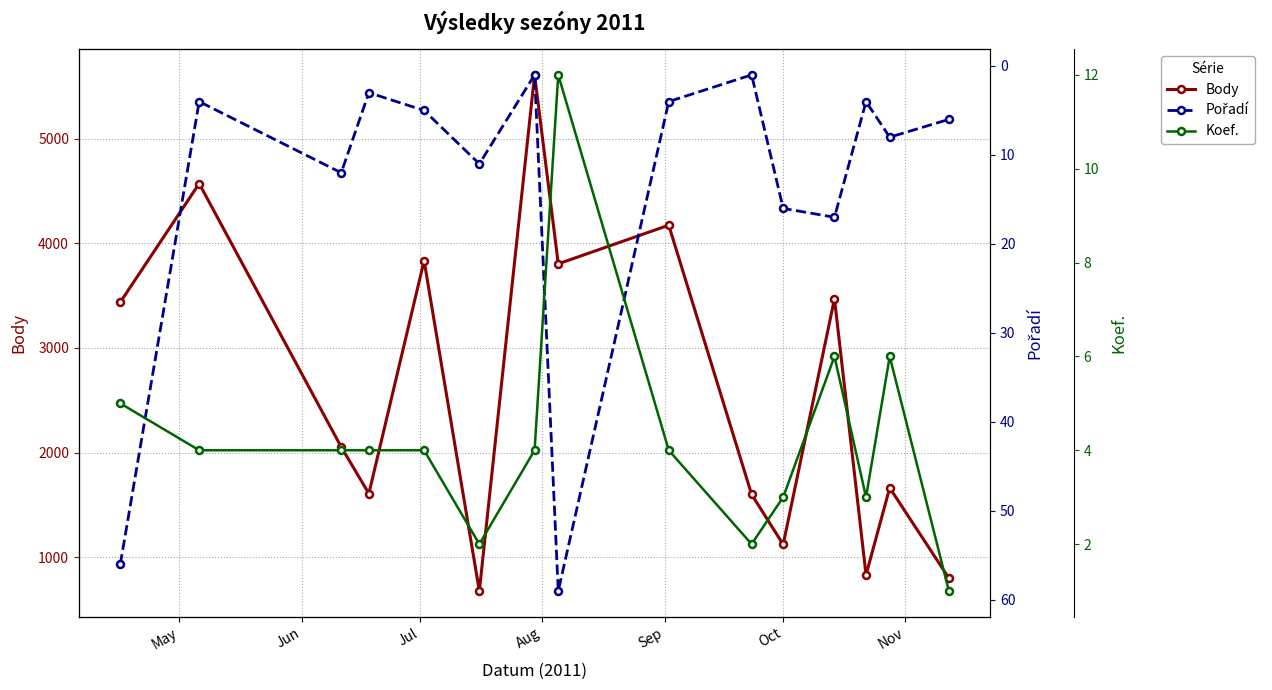

Which series has the widest spread of values?

Body